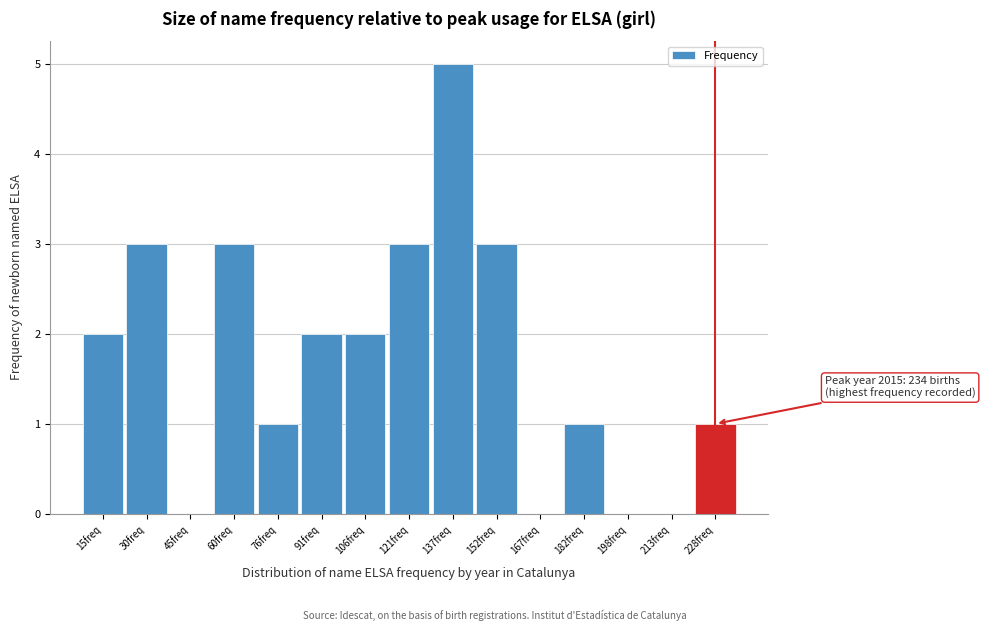

Reading left to right, list all the values displayed in this chart.

15freq=2	30freq=3	45freq=0	60freq=3	76freq=1	91freq=2	106freq=2	121freq=3	137freq=5	152freq=3	167freq=0	182freq=1	198freq=0	213freq=0	228freq=1